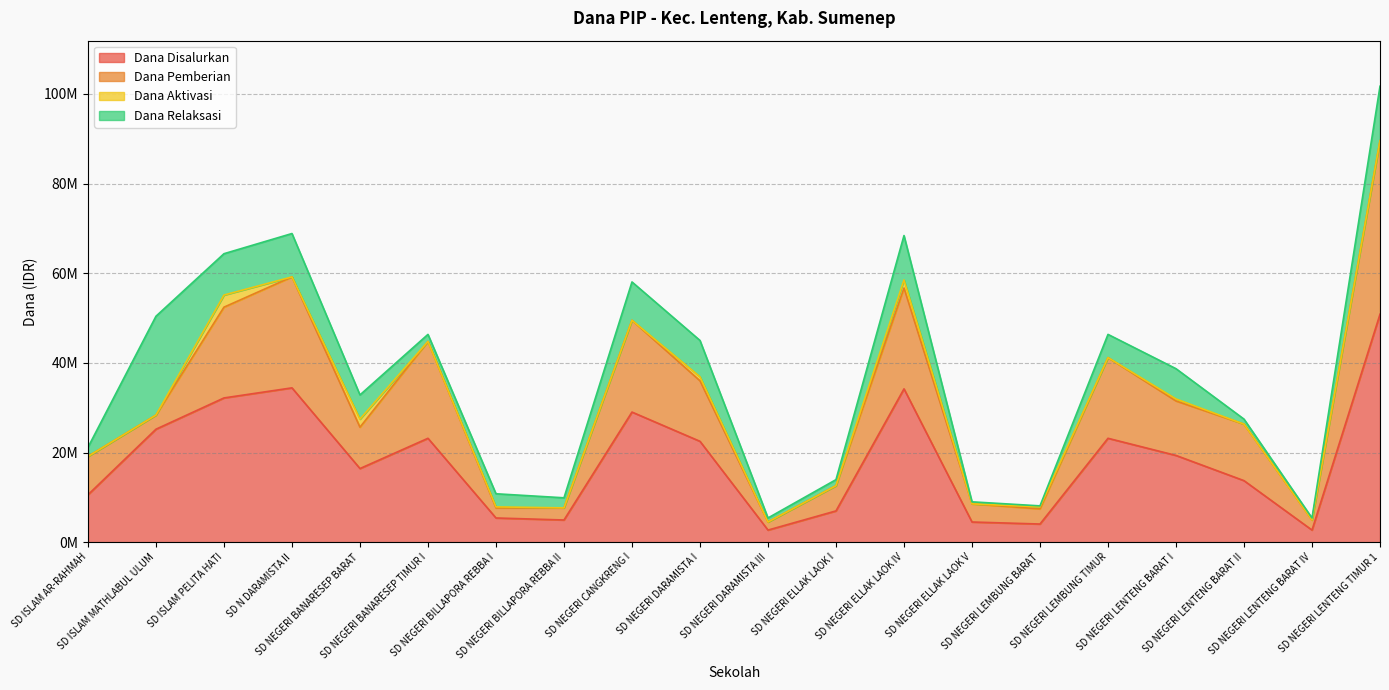

List the series in order of their peak value, highest first.

Dana Disalurkan, Dana Pemberian, Dana Relaksasi, Dana Aktivasi